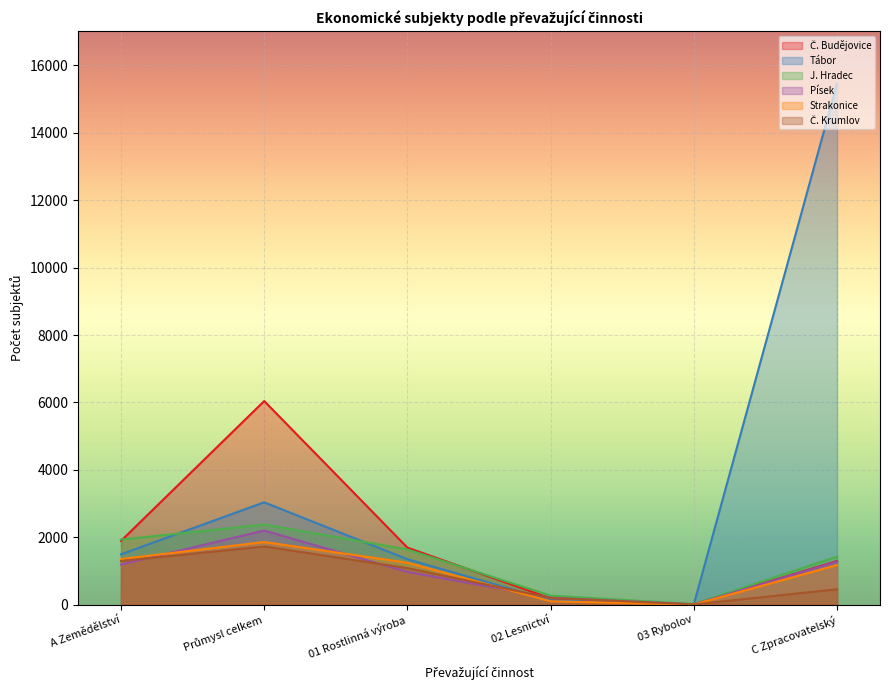

Is it true that Strakonice equals 1861 at Průmysl celkem?

True